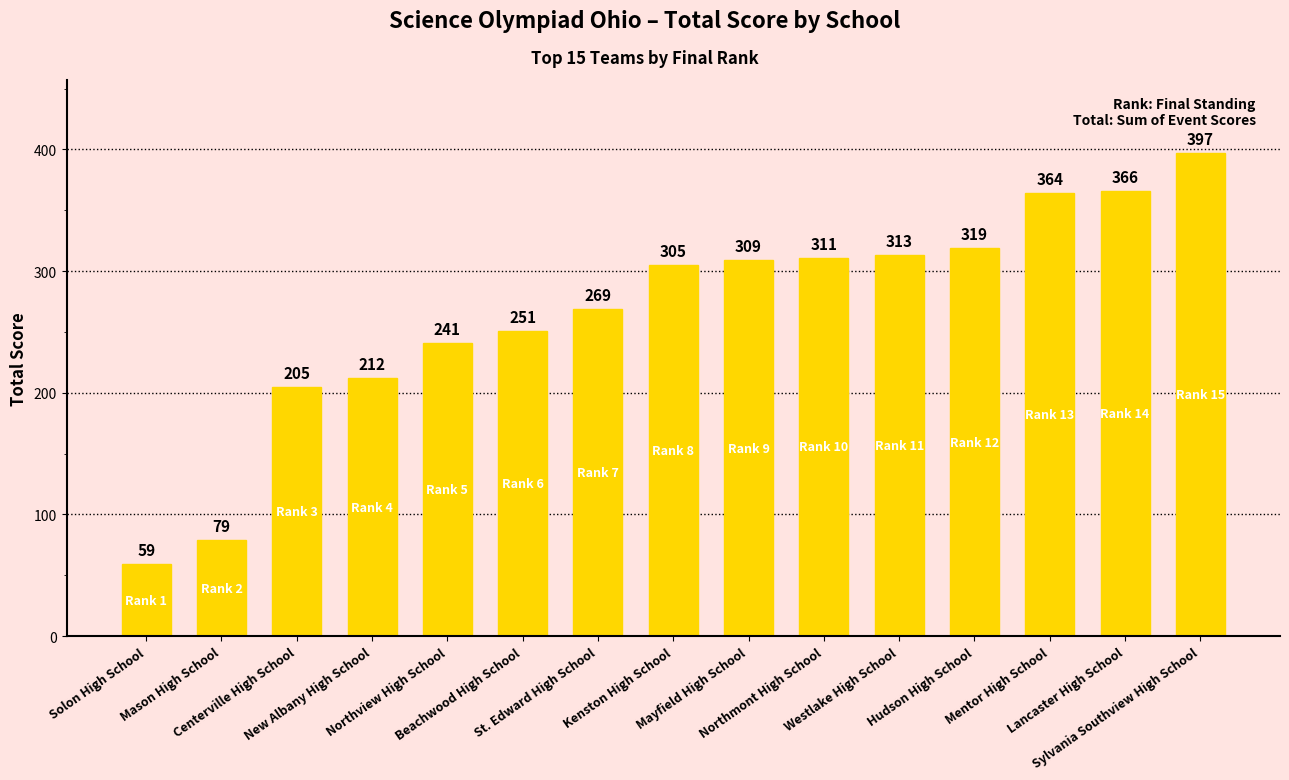

What is the minimum value shown in the chart?

59